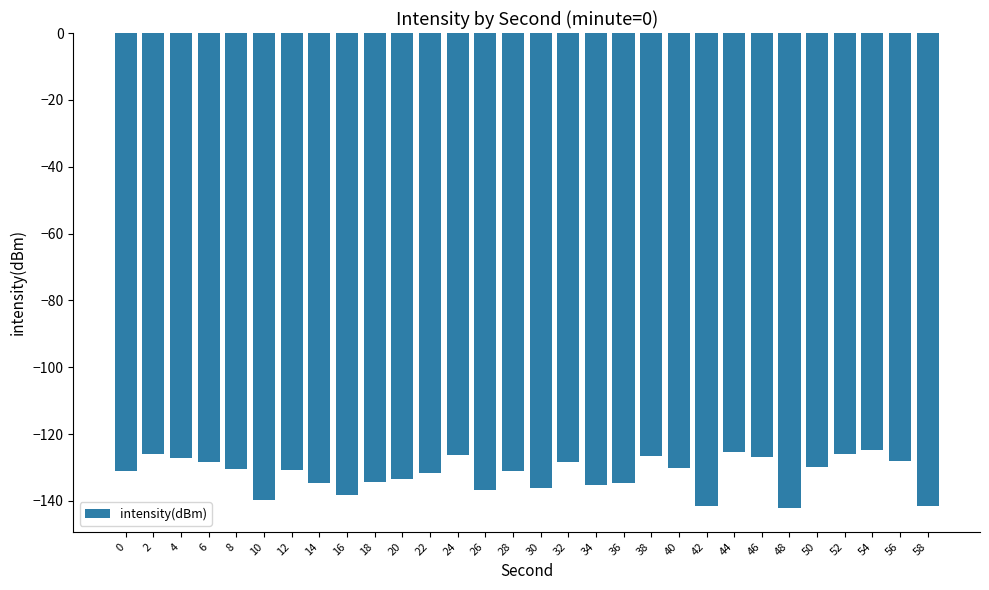

What is the value of the 20th bar from the left?

-126.5